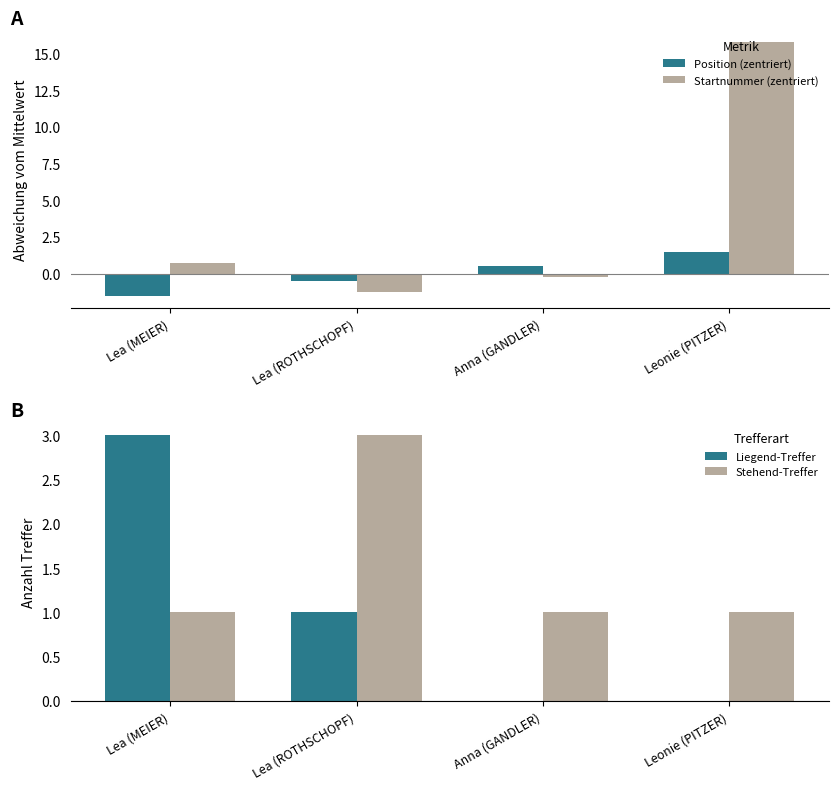

How many groups of bars are there?

4